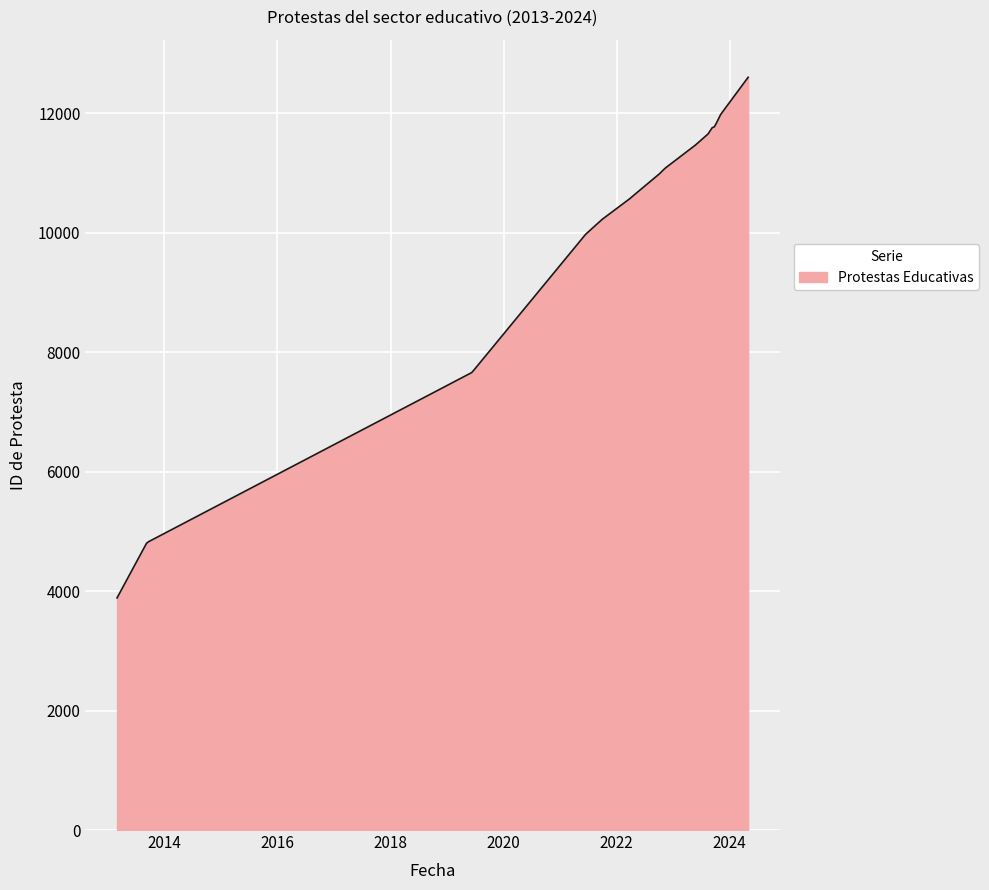

What is the difference between the maximum and minimum values?

8719.0